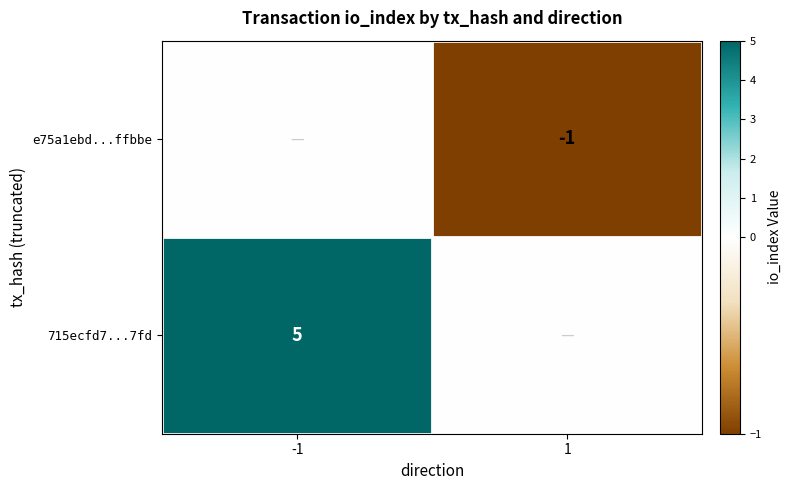

At how many categories does at least one series exceed 4?

1